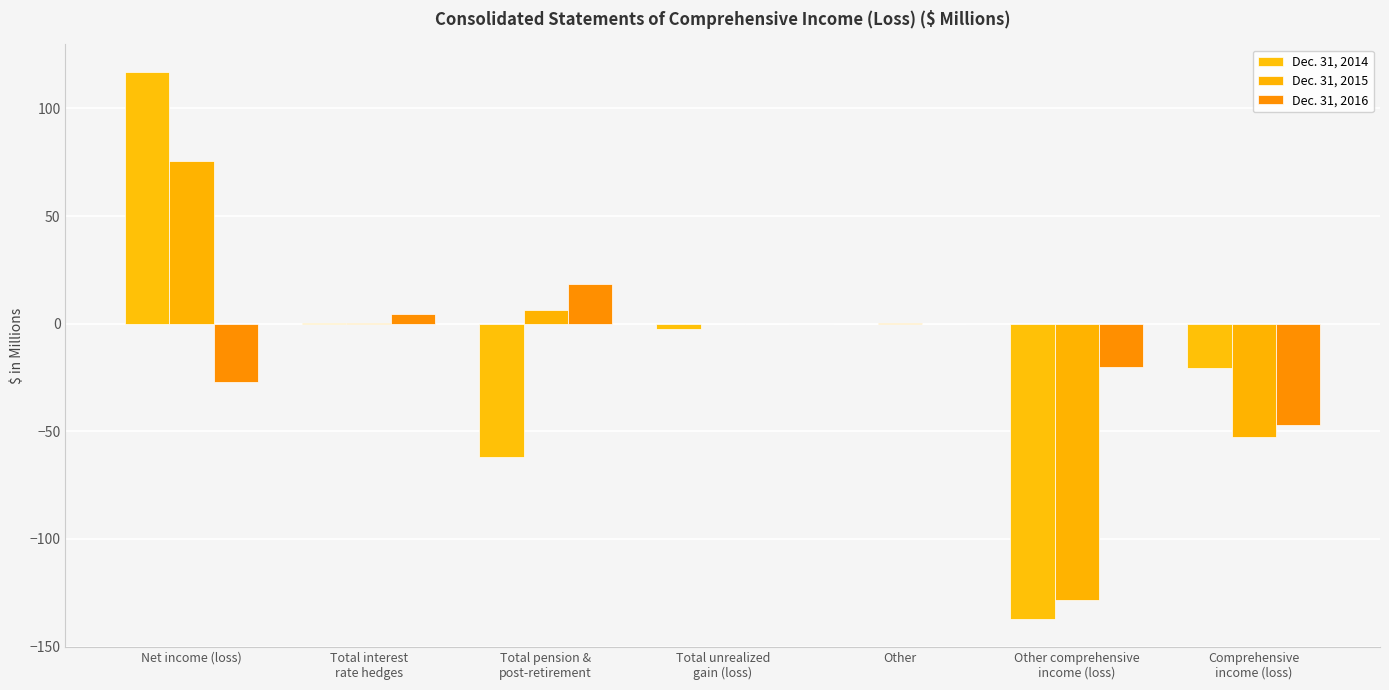

At which label does Dec. 31, 2014 reach its minimum?

Other comprehensive
income (loss)